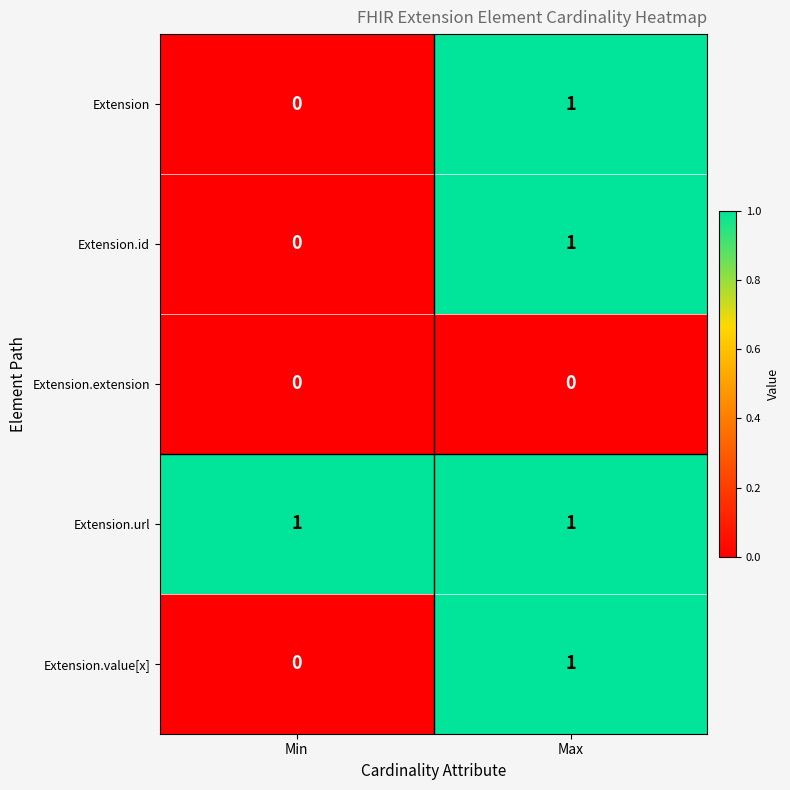

Reading right to left, what are all the values shown in this chart?

Extension: 1	0
Extension.id: 1	0
Extension.extension: 0	0
Extension.url: 1	1
Extension.value[x]: 1	0